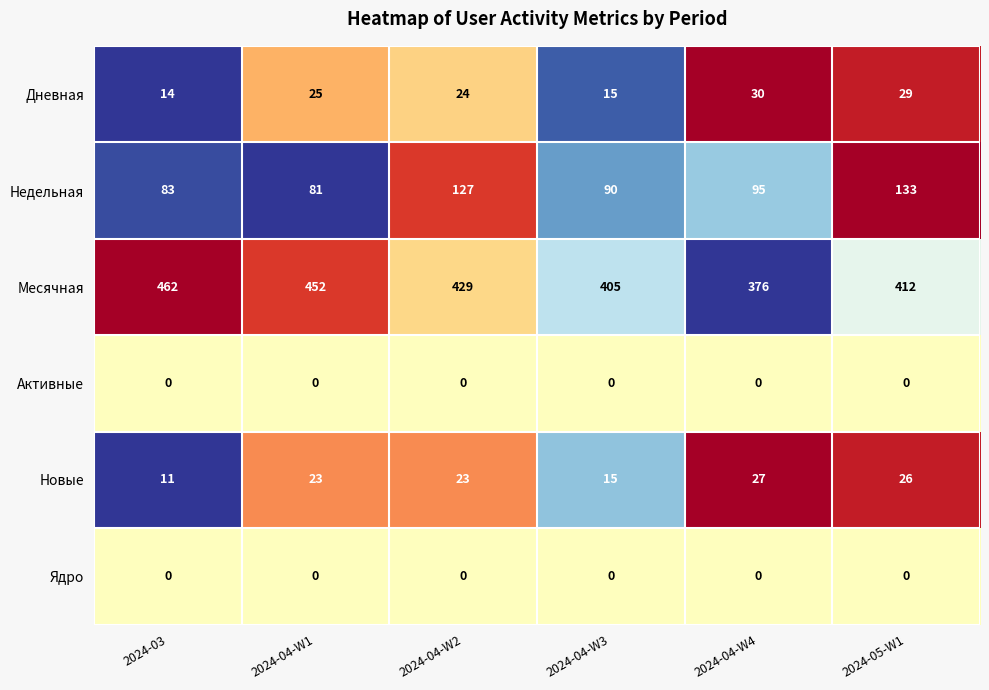

At which label is Месячная closest to 419?

2024-05-W1